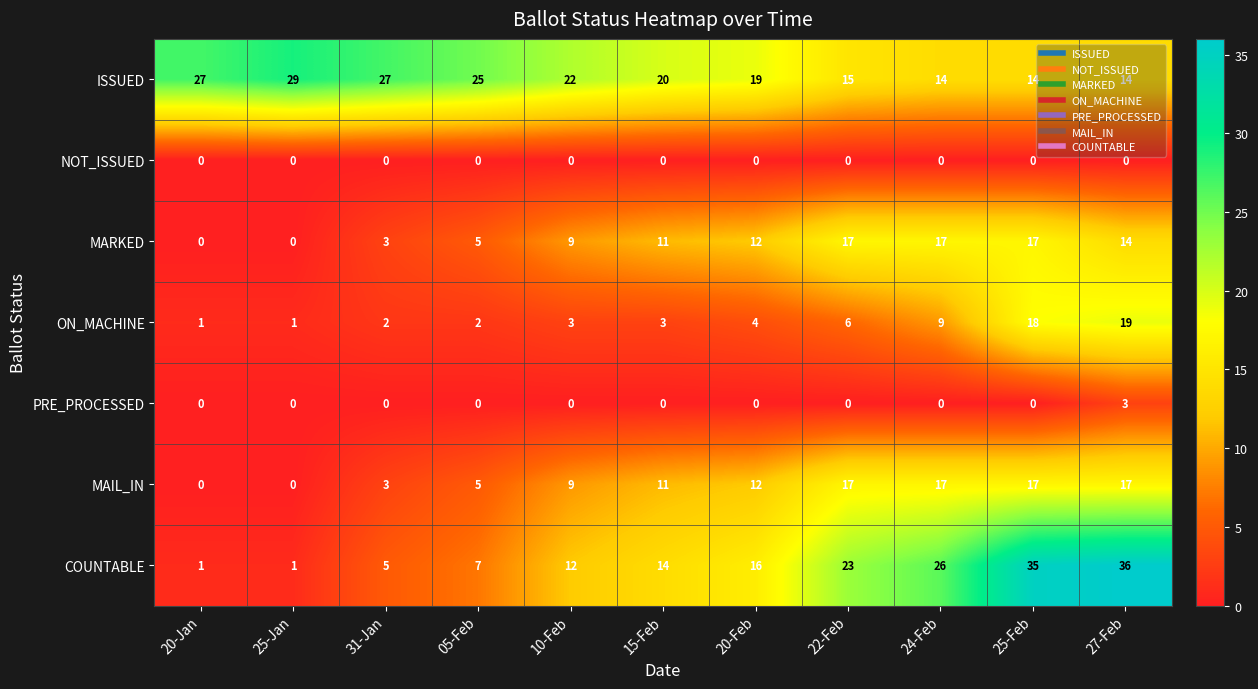

What is the difference between the highest and lowest values at 05-Feb?

25